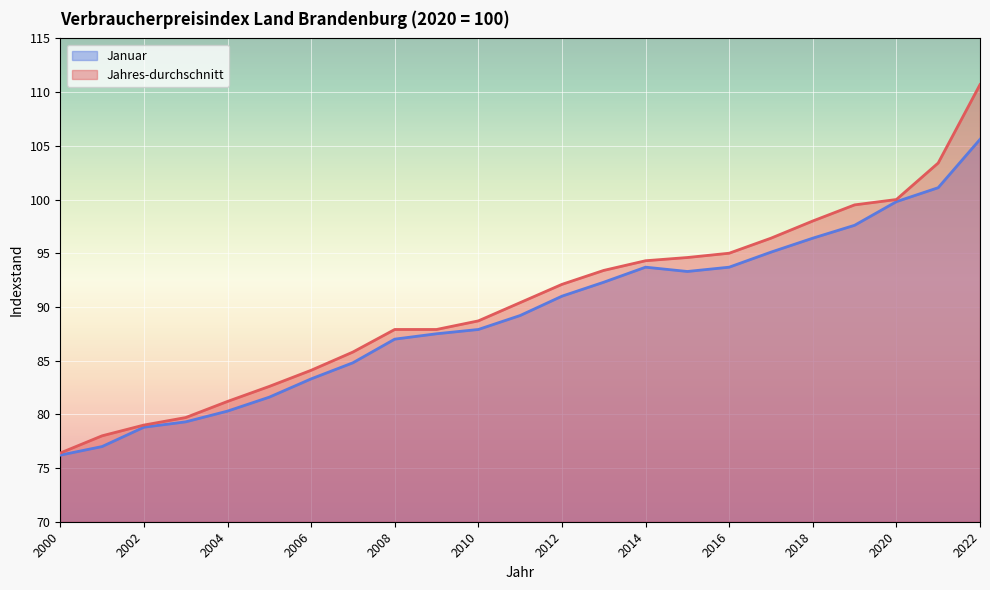

True or false: Jahres-durchschnitt and Januar intersect in this chart.

False